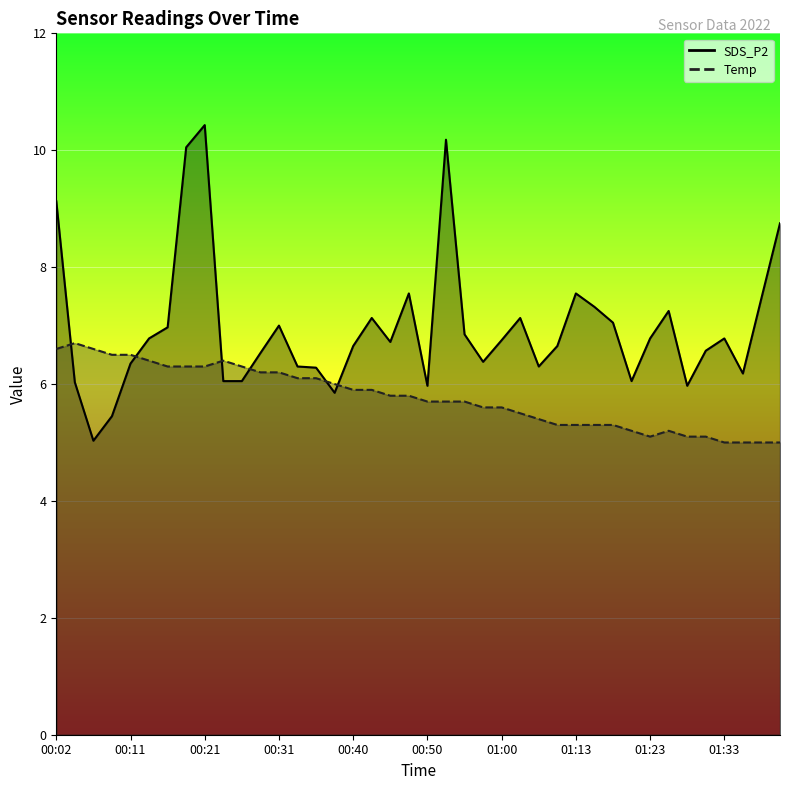

What is the maximum value shown in the chart?

10.4